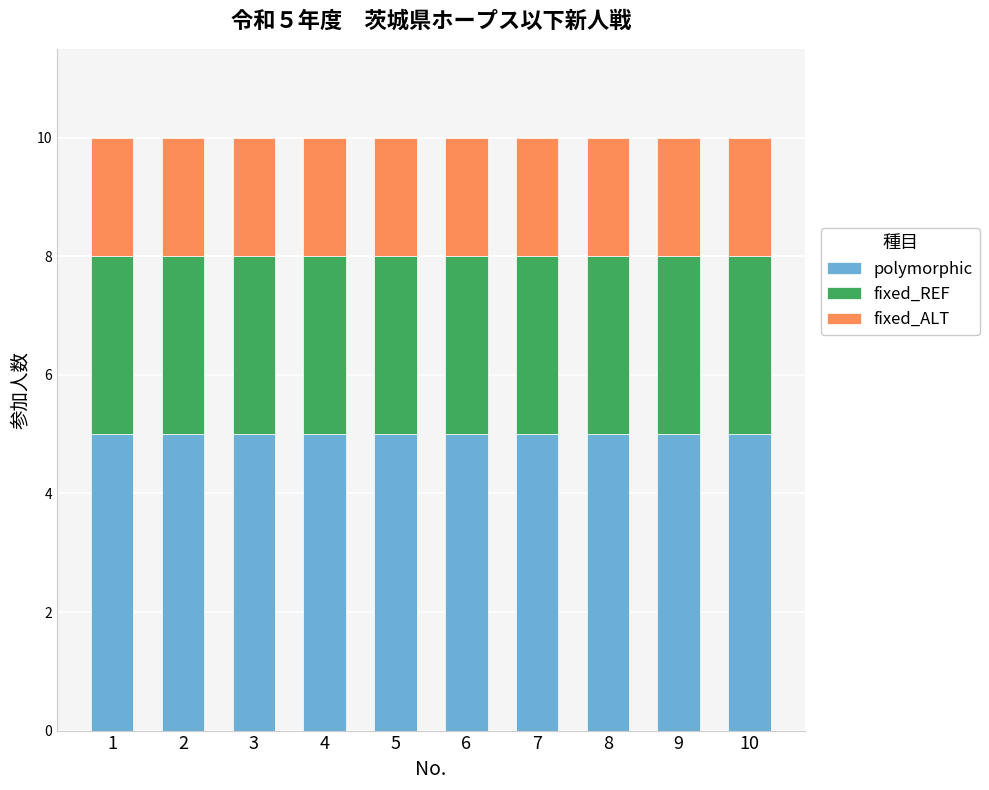

What is the total value across all series at 1?

10